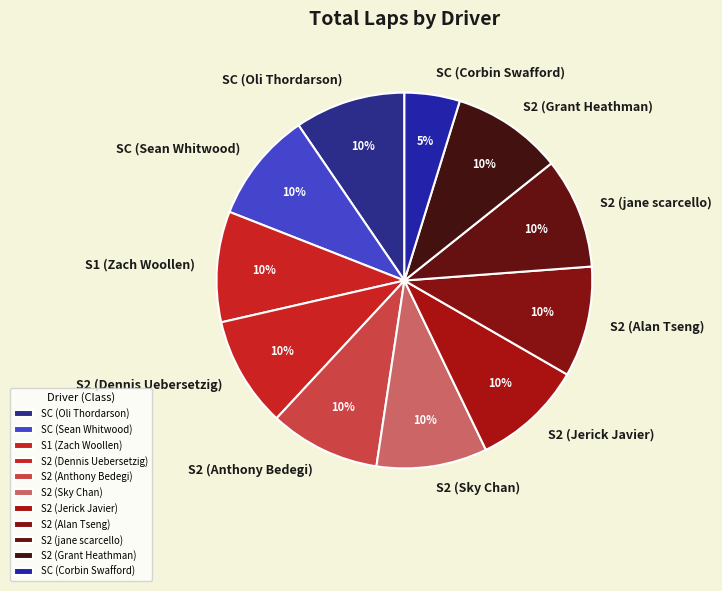

Is there a majority slice in this chart?

No